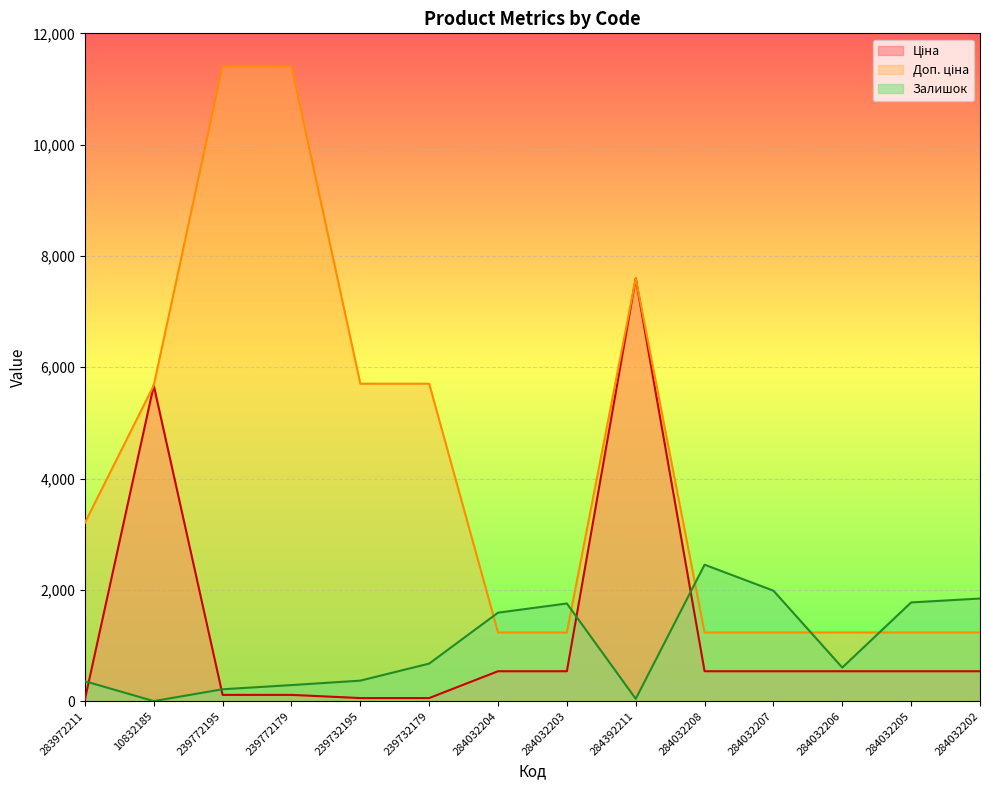

How many data points does each series have?

14